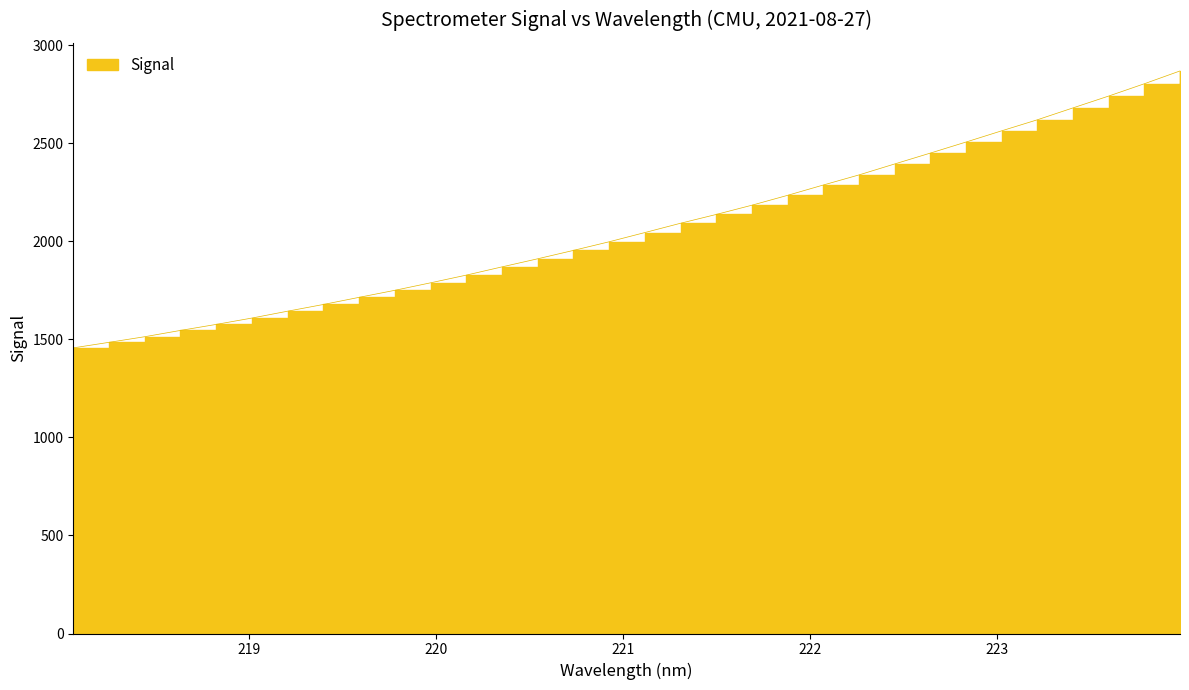

What is the value of the 17th point from the left?

2045.5